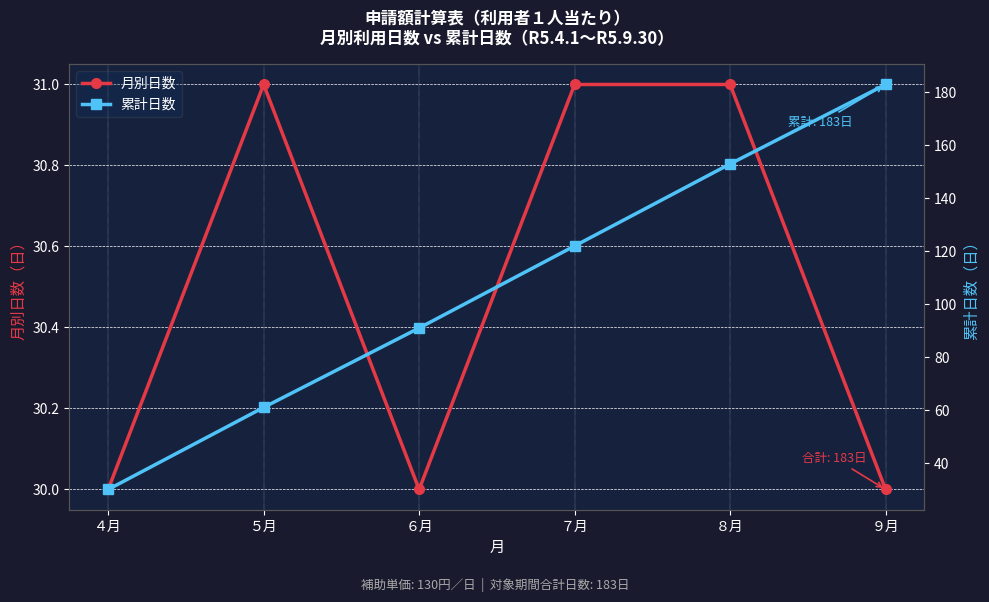

Reading right to left, transcribe all the data shown in this chart.

月別日数: ９月=30	８月=31	７月=31	６月=30	５月=31	４月=30
累計日数: ９月=183	８月=153	７月=122	６月=91	５月=61	４月=30